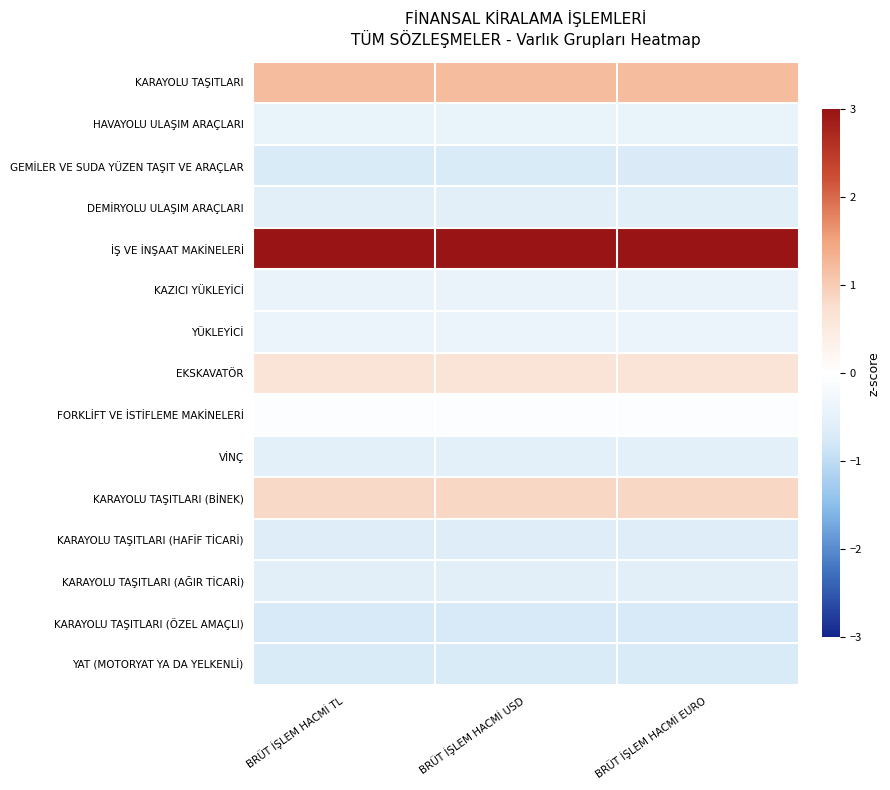

Reading left to right, transcribe all the data shown in this chart.

KARAYOLU TAŞITLARI: BRÜT İŞLEM HACMİ TL=1.2	BRÜT İŞLEM HACMİ USD=1.2	BRÜT İŞLEM HACMİ EURO=1.2
HAVAYOLU ULAŞIM ARAÇLARI: BRÜT İŞLEM HACMİ TL=-0.4	BRÜT İŞLEM HACMİ USD=-0.4	BRÜT İŞLEM HACMİ EURO=-0.4
GEMİLER VE SUDA YÜZEN TAŞIT VE ARAÇLAR: BRÜT İŞLEM HACMİ TL=-0.7	BRÜT İŞLEM HACMİ USD=-0.7	BRÜT İŞLEM HACMİ EURO=-0.7
DEMİRYOLU ULAŞIM ARAÇLARI: BRÜT İŞLEM HACMİ TL=-0.6	BRÜT İŞLEM HACMİ USD=-0.6	BRÜT İŞLEM HACMİ EURO=-0.6
İŞ VE İNŞAAT MAKİNELERİ: BRÜT İŞLEM HACMİ TL=3.0	BRÜT İŞLEM HACMİ USD=3.0	BRÜT İŞLEM HACMİ EURO=3.0
KAZICI YÜKLEYİCİ: BRÜT İŞLEM HACMİ TL=-0.4	BRÜT İŞLEM HACMİ USD=-0.4	BRÜT İŞLEM HACMİ EURO=-0.4
YÜKLEYİCİ: BRÜT İŞLEM HACMİ TL=-0.4	BRÜT İŞLEM HACMİ USD=-0.4	BRÜT İŞLEM HACMİ EURO=-0.4
EKSKAVATÖR: BRÜT İŞLEM HACMİ TL=0.6	BRÜT İŞLEM HACMİ USD=0.6	BRÜT İŞLEM HACMİ EURO=0.6
FORKLİFT VE İSTİFLEME MAKİNELERİ: BRÜT İŞLEM HACMİ TL=-0.0	BRÜT İŞLEM HACMİ USD=-0.0	BRÜT İŞLEM HACMİ EURO=-0.0
VİNÇ: BRÜT İŞLEM HACMİ TL=-0.5	BRÜT İŞLEM HACMİ USD=-0.5	BRÜT İŞLEM HACMİ EURO=-0.5
KARAYOLU TAŞITLARI (BİNEK): BRÜT İŞLEM HACMİ TL=0.9	BRÜT İŞLEM HACMİ USD=0.9	BRÜT İŞLEM HACMİ EURO=0.9
KARAYOLU TAŞITLARI (HAFİF TİCARİ): BRÜT İŞLEM HACMİ TL=-0.6	BRÜT İŞLEM HACMİ USD=-0.6	BRÜT İŞLEM HACMİ EURO=-0.6
KARAYOLU TAŞITLARI (AĞIR TİCARİ): BRÜT İŞLEM HACMİ TL=-0.6	BRÜT İŞLEM HACMİ USD=-0.6	BRÜT İŞLEM HACMİ EURO=-0.6
KARAYOLU TAŞITLARI (ÖZEL AMAÇLI): BRÜT İŞLEM HACMİ TL=-0.7	BRÜT İŞLEM HACMİ USD=-0.7	BRÜT İŞLEM HACMİ EURO=-0.7
YAT (MOTORYAT YA DA YELKENLİ): BRÜT İŞLEM HACMİ TL=-0.7	BRÜT İŞLEM HACMİ USD=-0.7	BRÜT İŞLEM HACMİ EURO=-0.7